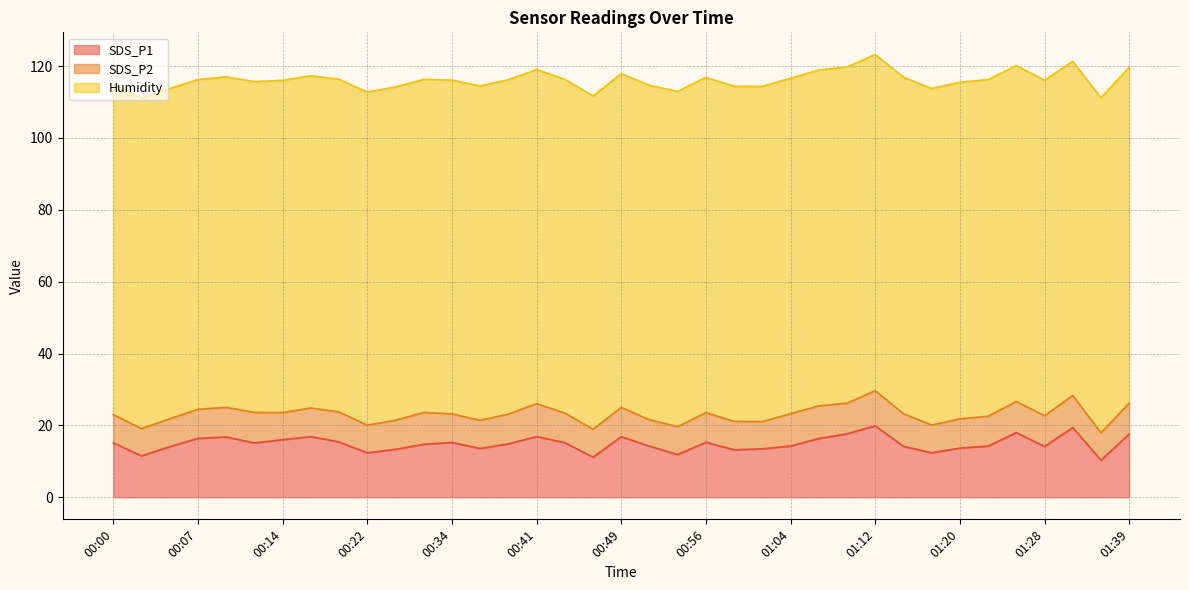

How many values in the SDS_P1 series are below 14?

11